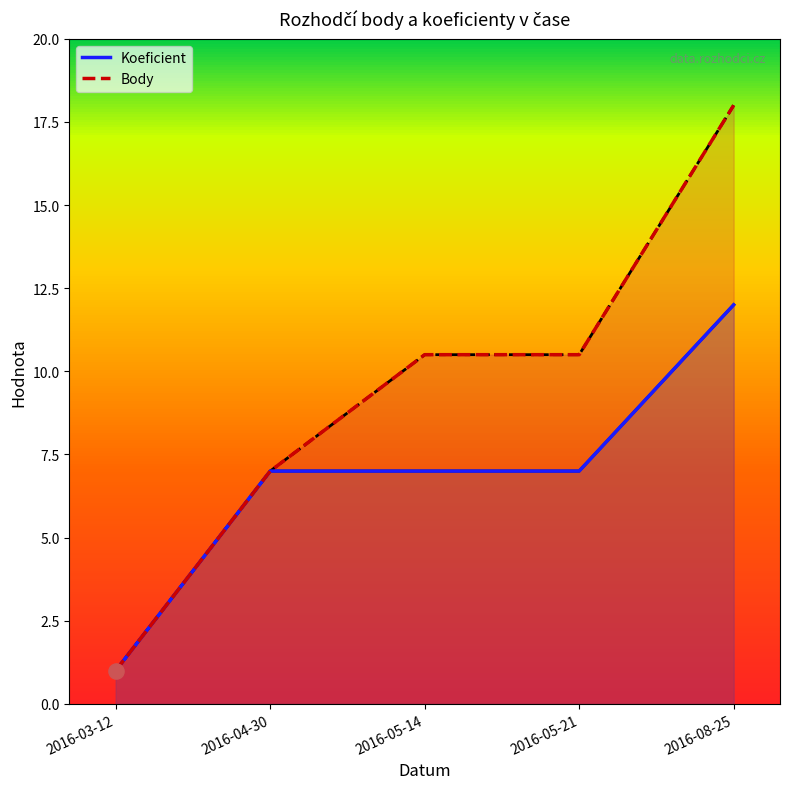

Which series contains the lowest Y value?

Koeficient